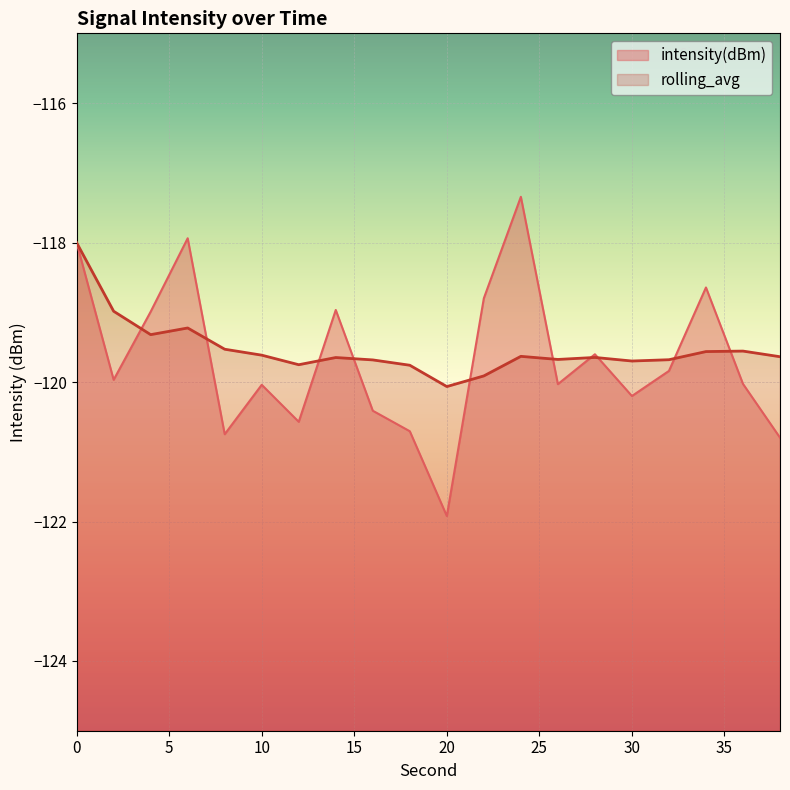

Which series changed the most between 2 and 22?

intensity(dBm)